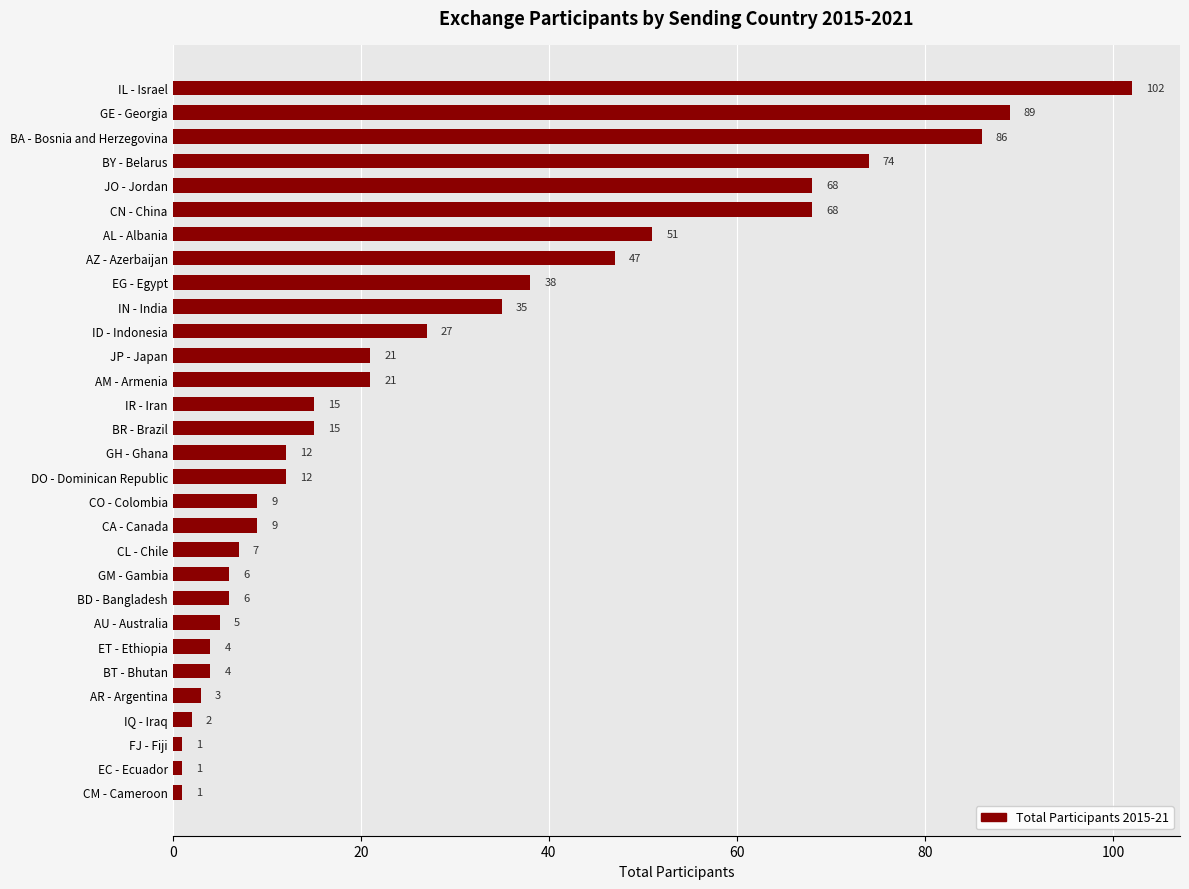

What position from the bottom is BY - Belarus?

27